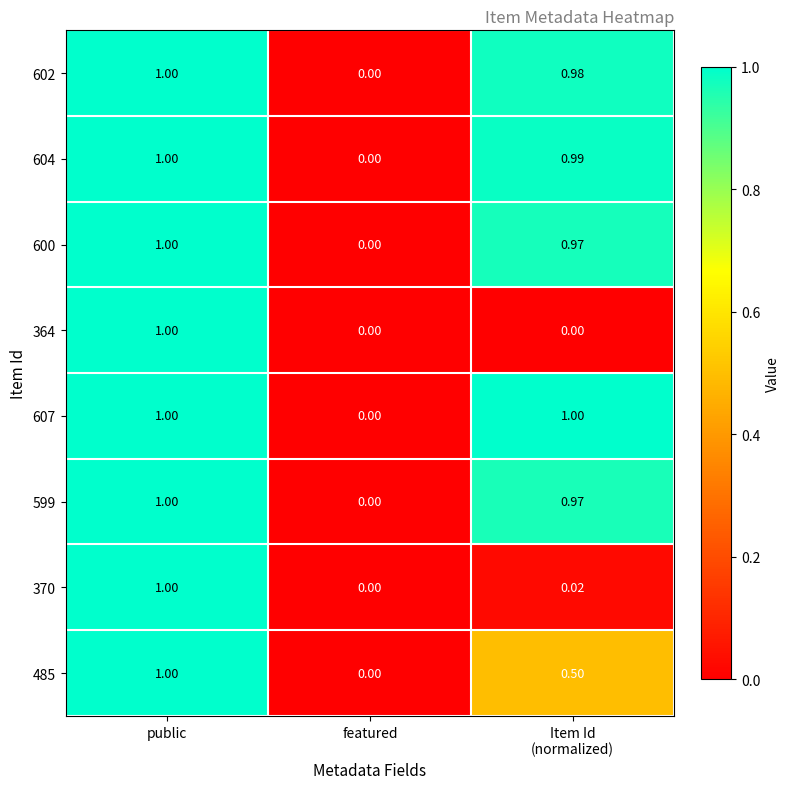

Count the number of data series in this chart.

8